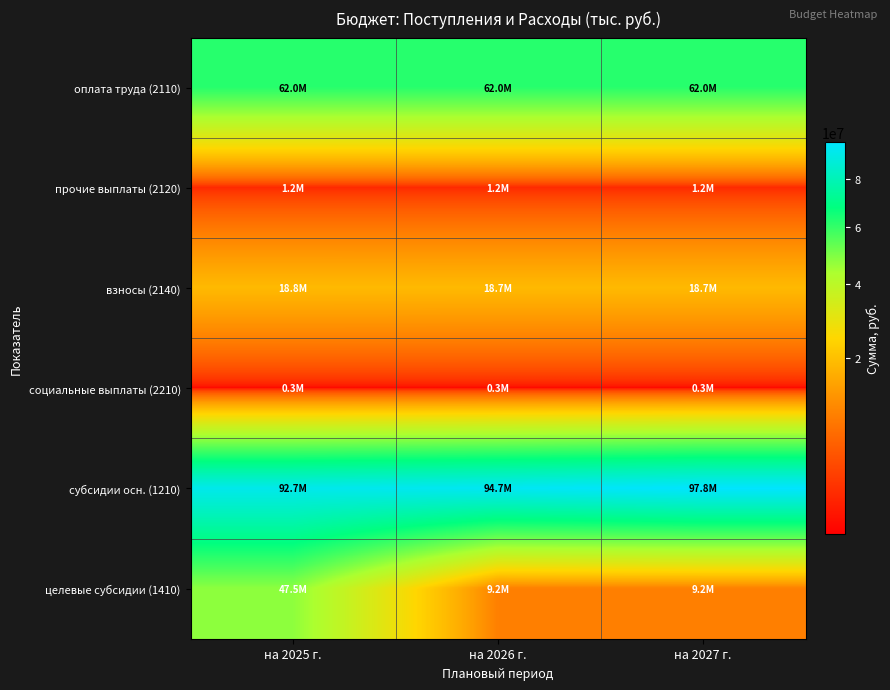

Reading left to right, transcribe all the data shown in this chart.

оплата труда (2110): на 2025 г.=62047023.9	на 2026 г.=61977355.2	на 2027 г.=61977355.2
прочие выплаты (2120): на 2025 г.=1179380.0	на 2026 г.=1200335.0	на 2027 г.=1200335.0
взносы (2140): на 2025 г.=18781848.4	на 2026 г.=18717161.3	на 2027 г.=18717161.3
социальные выплаты (2210): на 2025 г.=261148.9	на 2026 г.=261148.9	на 2027 г.=261148.9
субсидии осн. (1210): на 2025 г.=92718701.6	на 2026 г.=94737603.4	на 2027 г.=97759125.4
целевые субсидии (1410): на 2025 г.=47544882.3	на 2026 г.=9220475.9	на 2027 г.=9220475.9